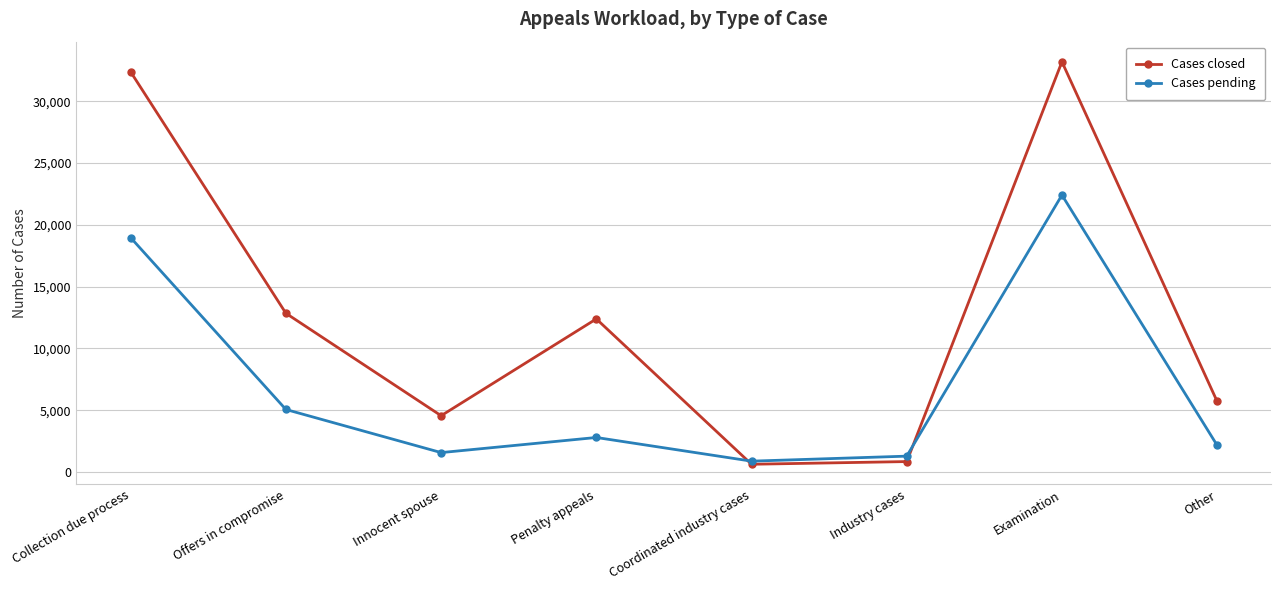

At which category is the sum across all series the highest?

Examination